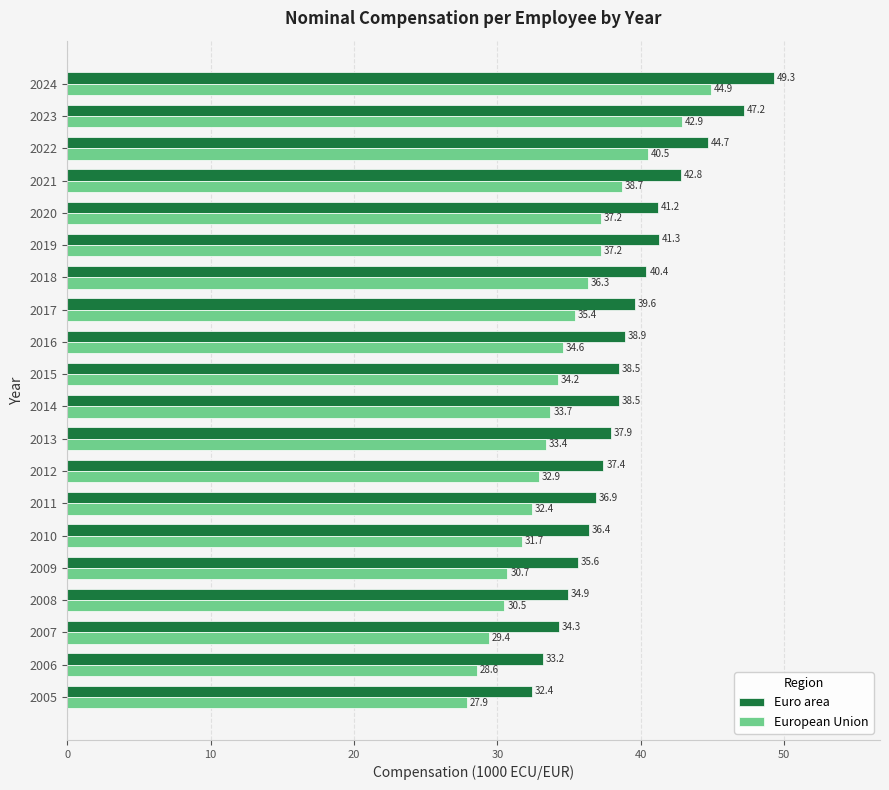

The Euro area series shows 40.4 at 2018. True or false?

True